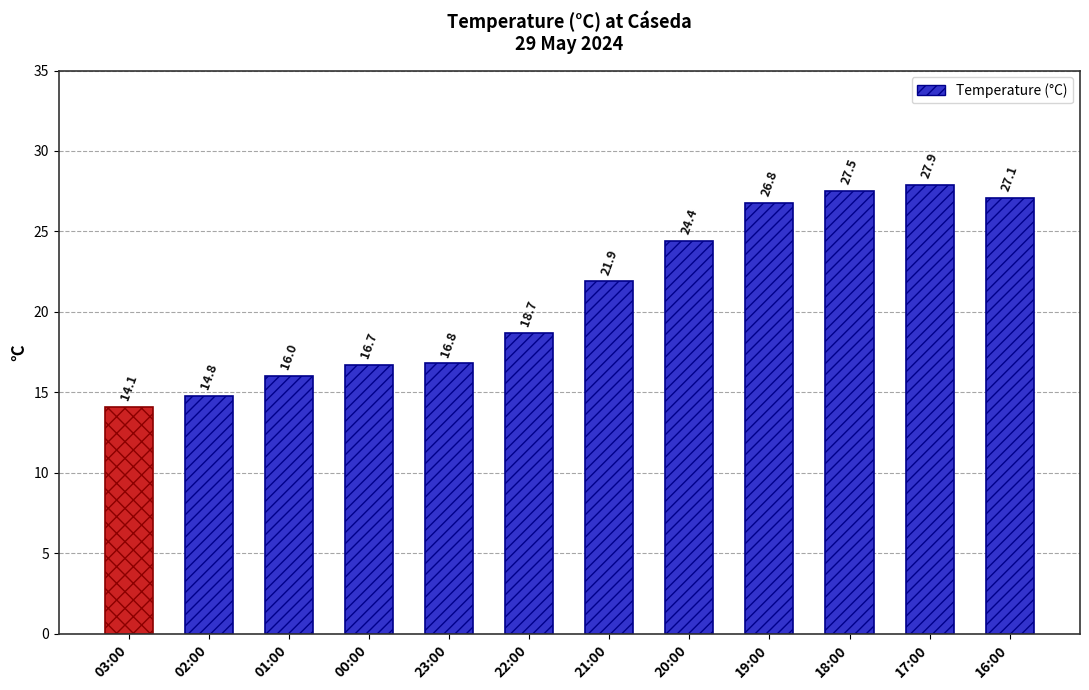

Reading left to right, list all the values displayed in this chart.

03:00=14.1	02:00=14.8	01:00=16.0	00:00=16.7	23:00=16.8	22:00=18.7	21:00=21.9	20:00=24.4	19:00=26.8	18:00=27.5	17:00=27.9	16:00=27.1